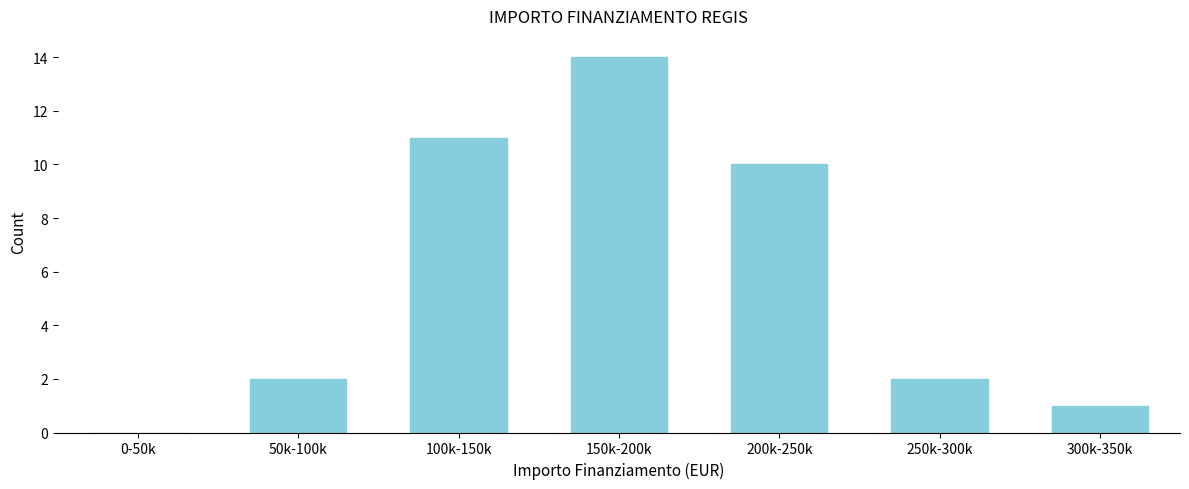

Reading right to left, what are all the values shown in this chart?

300k-350k=1	250k-300k=2	200k-250k=10	150k-200k=14	100k-150k=11	50k-100k=2	0-50k=0